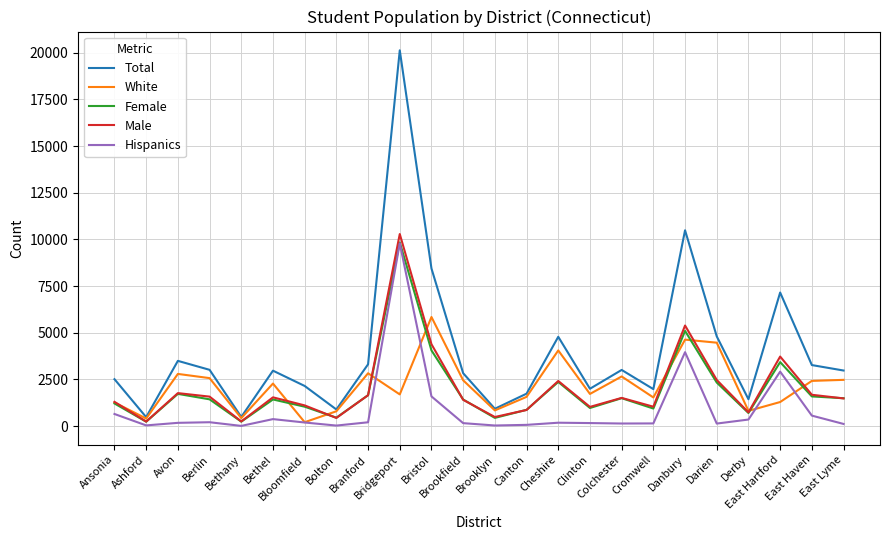

Which series has the largest total across all categories?

Total